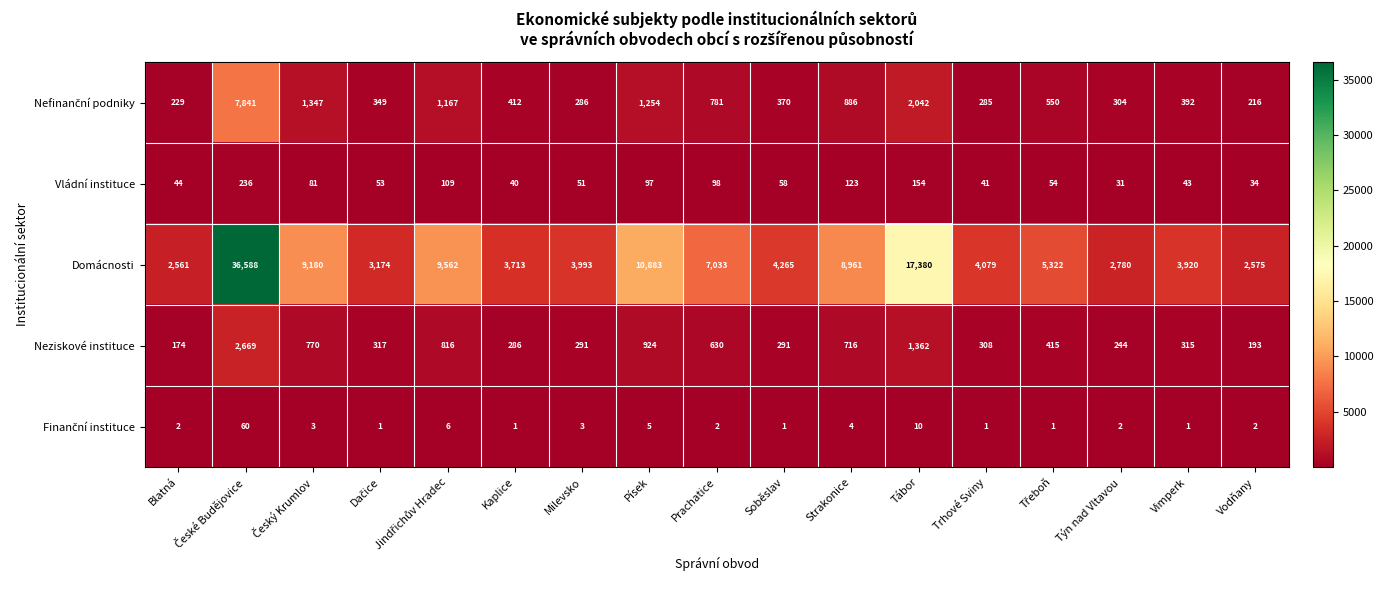

Which series has the largest total across all categories?

Domácnosti